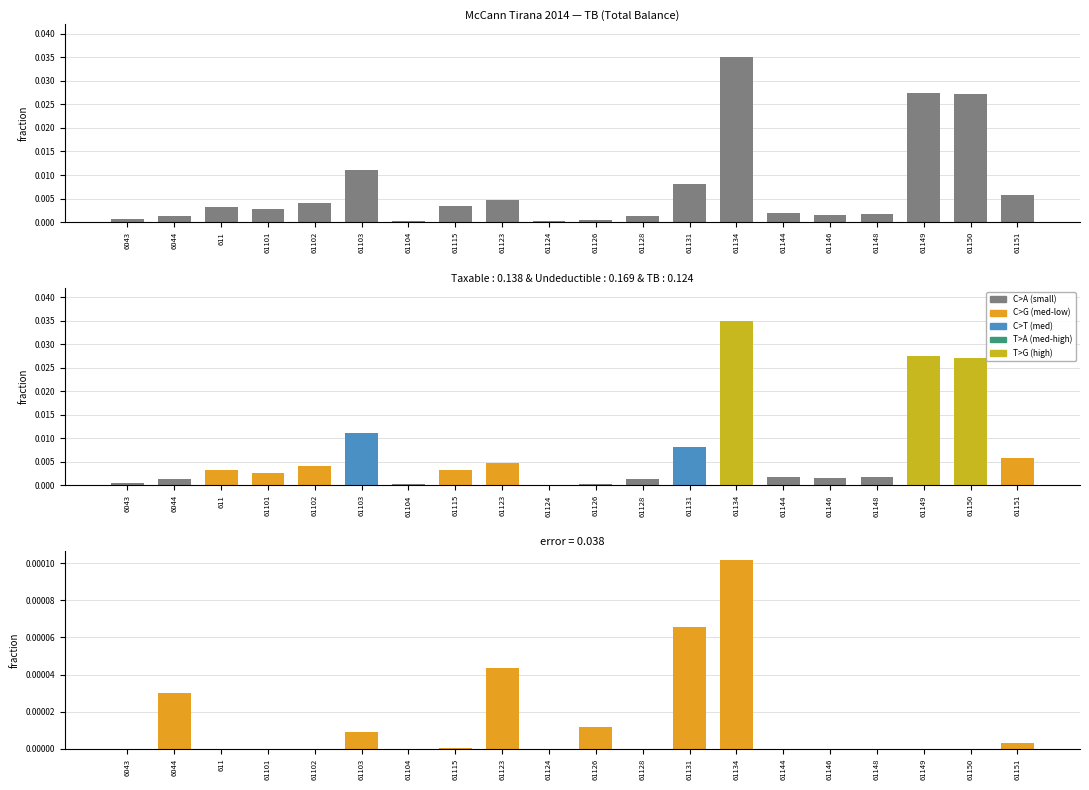

Which series has the largest total across all categories?

TB